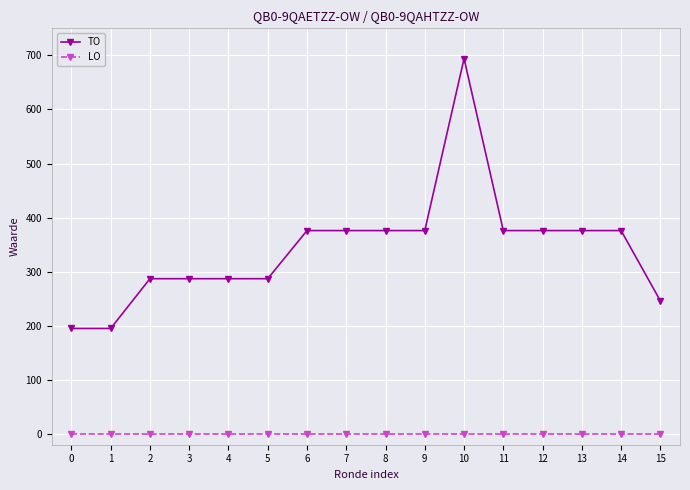

True or false: TO has a value of 96 at 5.

False